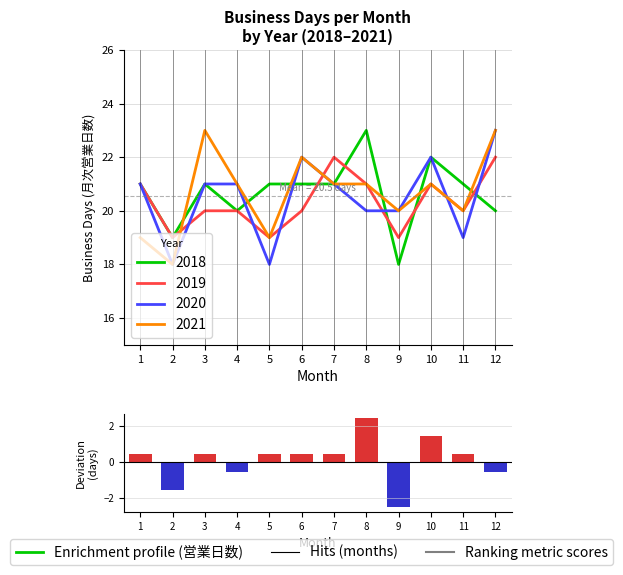

What is the maximum value shown in the chart?

2.5